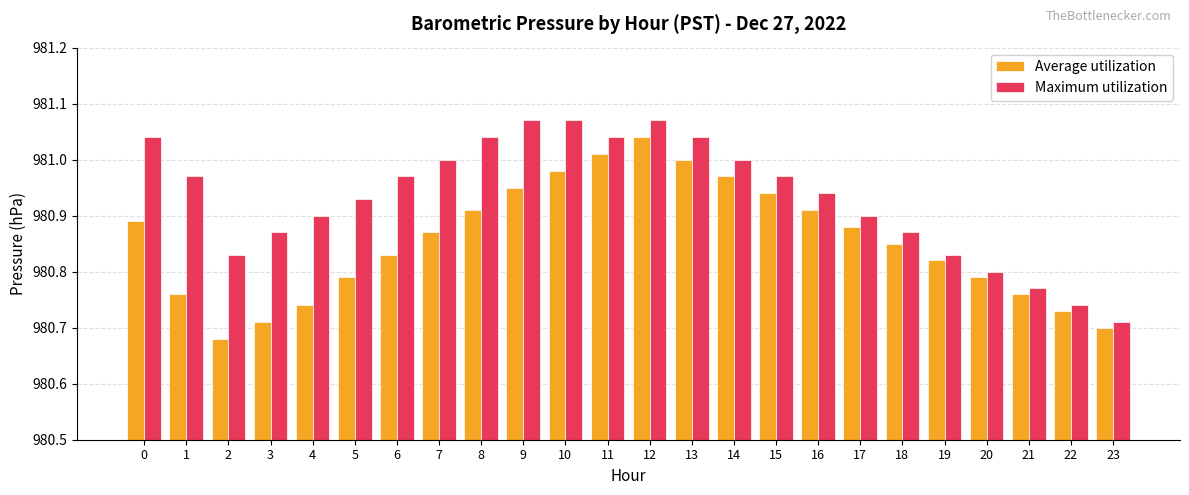

What are all the series names shown in the legend?

Average utilization, Maximum utilization